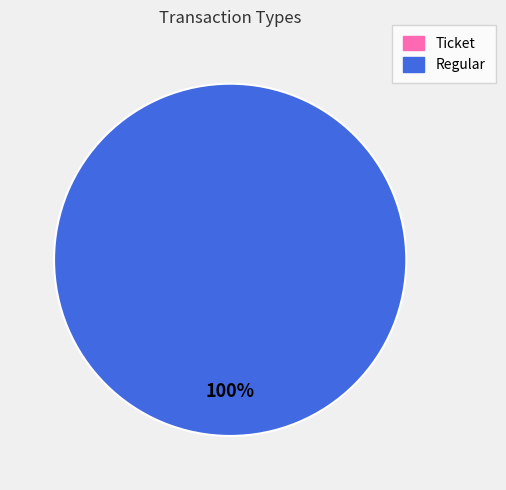

Which category accounts for the majority?

Regular